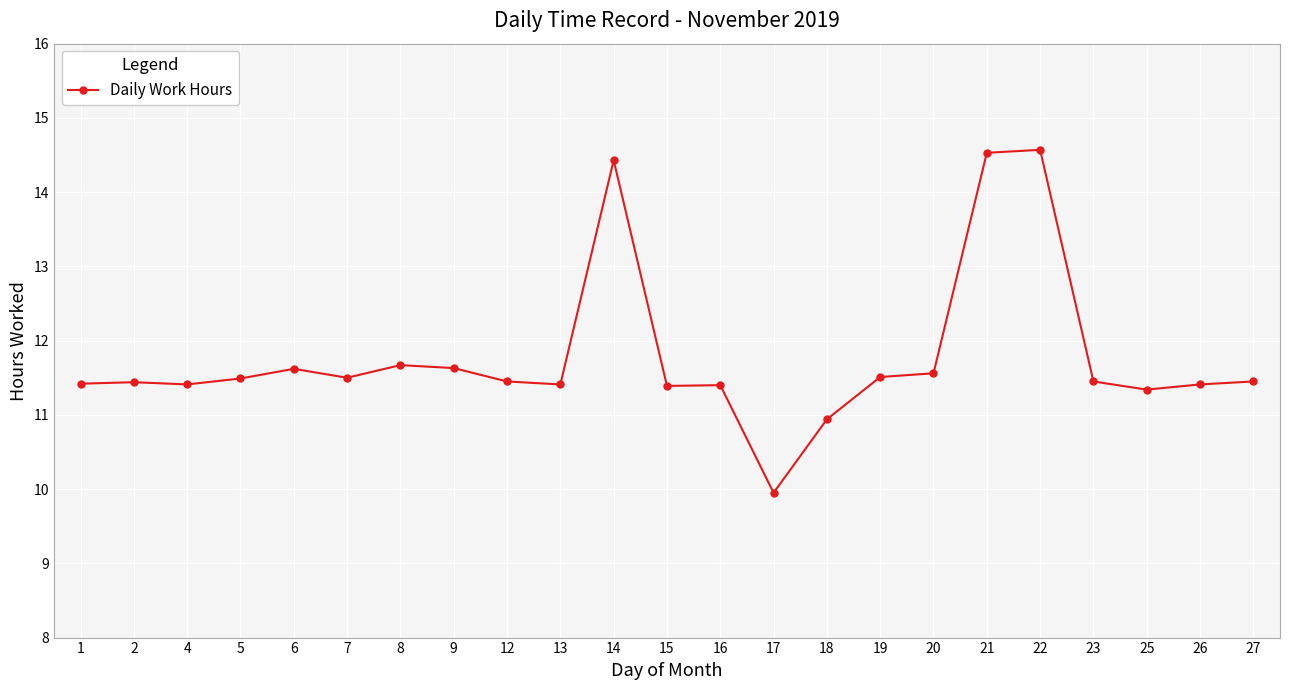

What is the value of the 12th point from the left?

11.4